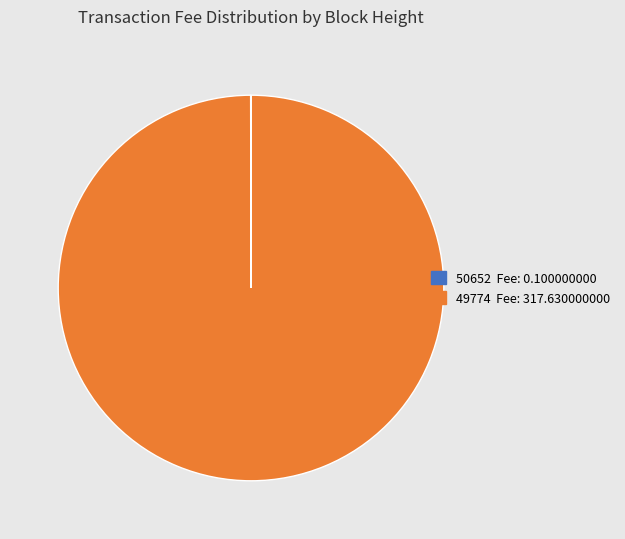

Which category accounts for the majority?

49774